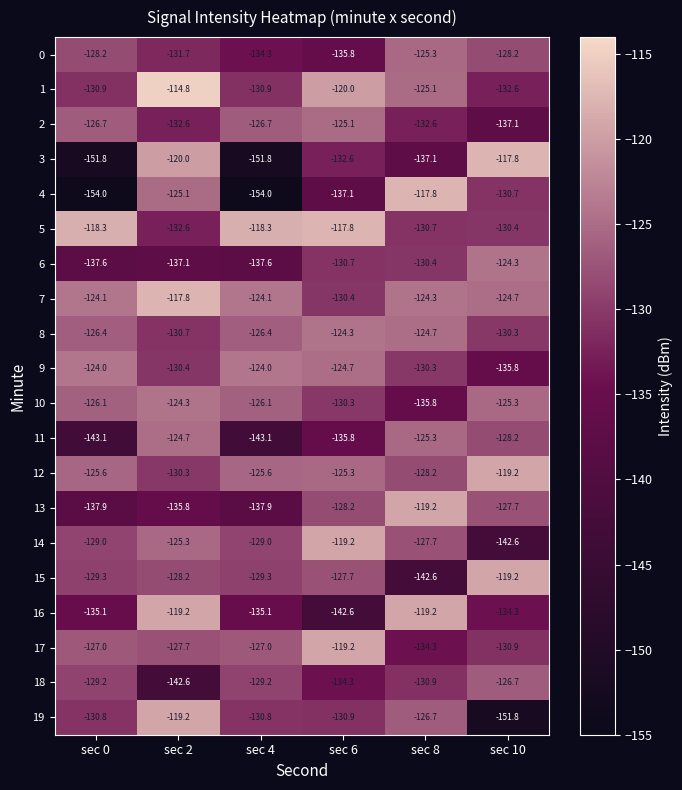

Between sec 2 and sec 8, which series saw the biggest shift?

3